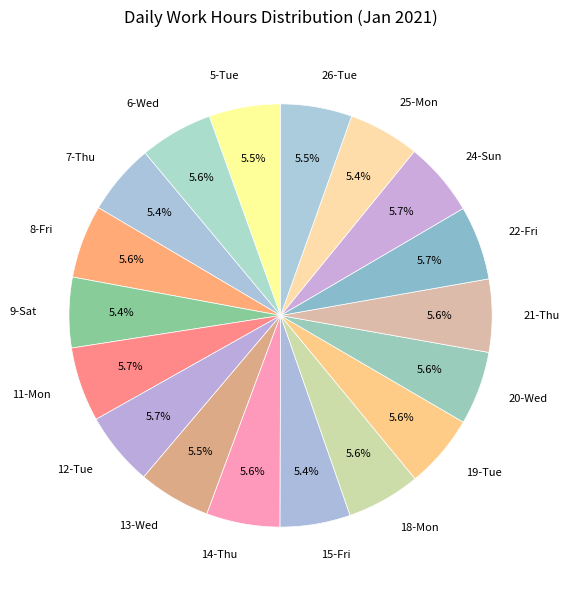

What portion of the pie excludes 15-Fri?

94.6%